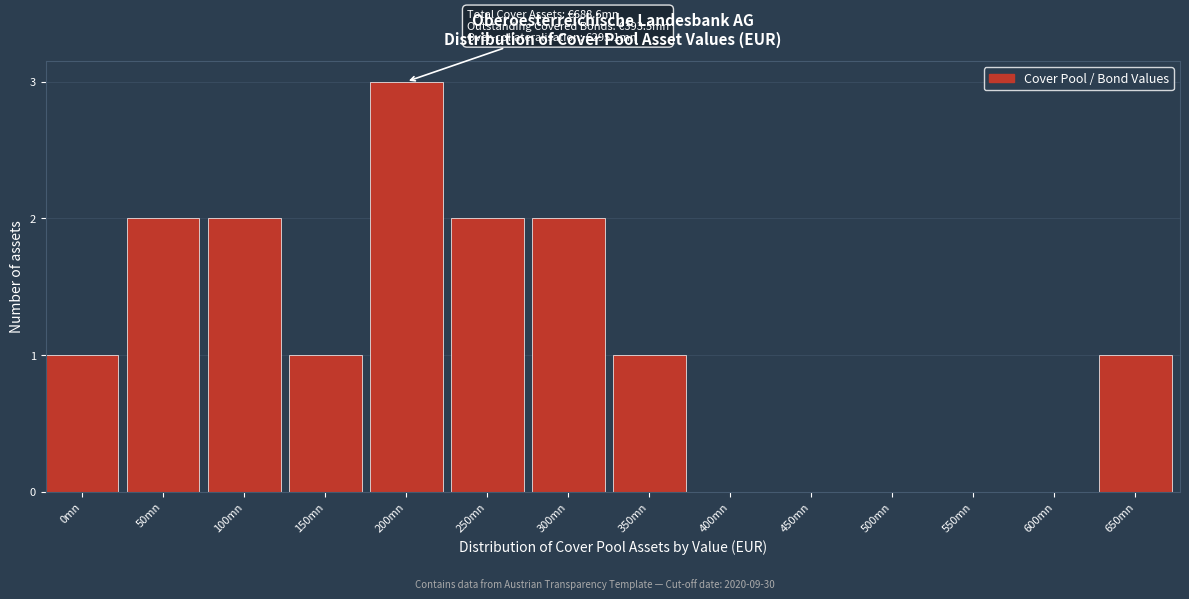

Reading left to right, transcribe all the data shown in this chart.

0mn=1	50mn=2	100mn=2	150mn=1	200mn=3	250mn=2	300mn=2	350mn=1	400mn=0	450mn=0	500mn=0	550mn=0	600mn=0	650mn=1